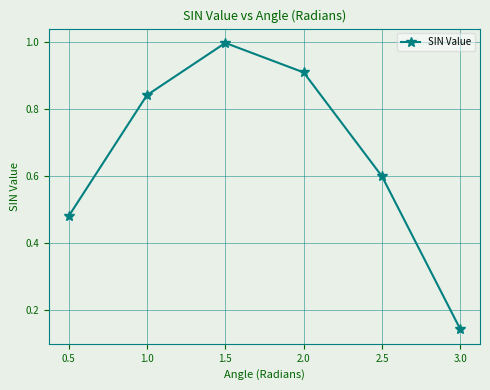

How many categories are shown in the chart?

6